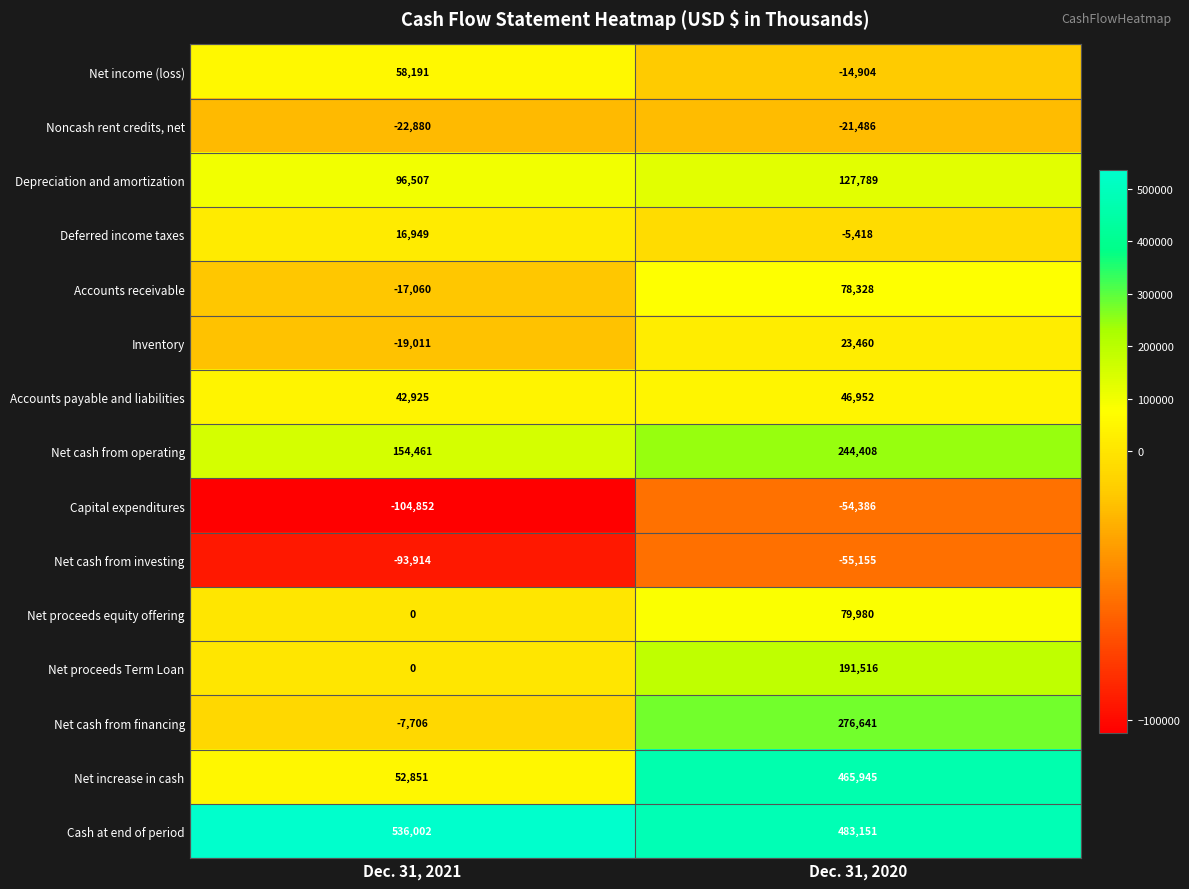

Which series has the largest total across all categories?

Cash at end of period